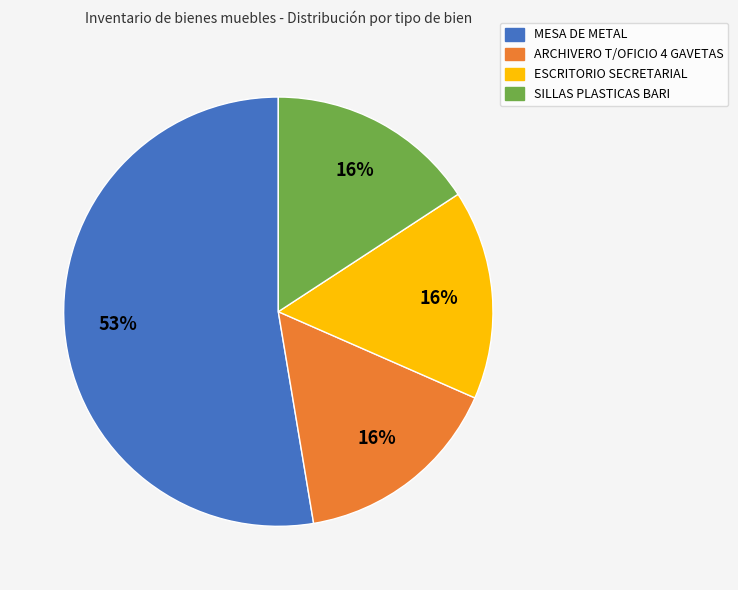

How many slices are in this pie chart?

4